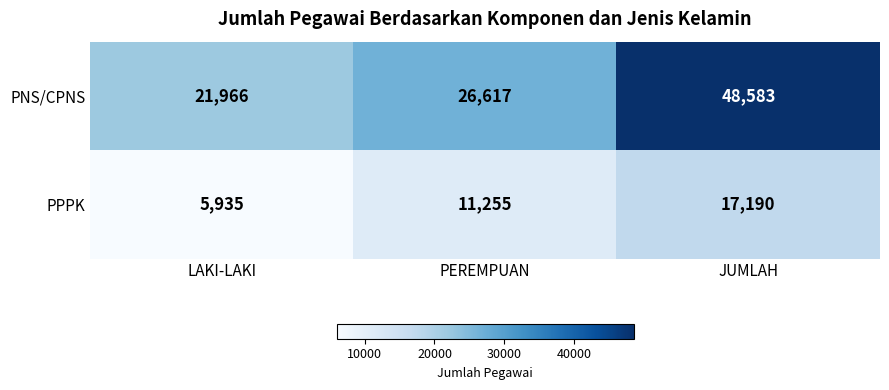

Which category has the lowest value in the PNS/CPNS series?

LAKI-LAKI